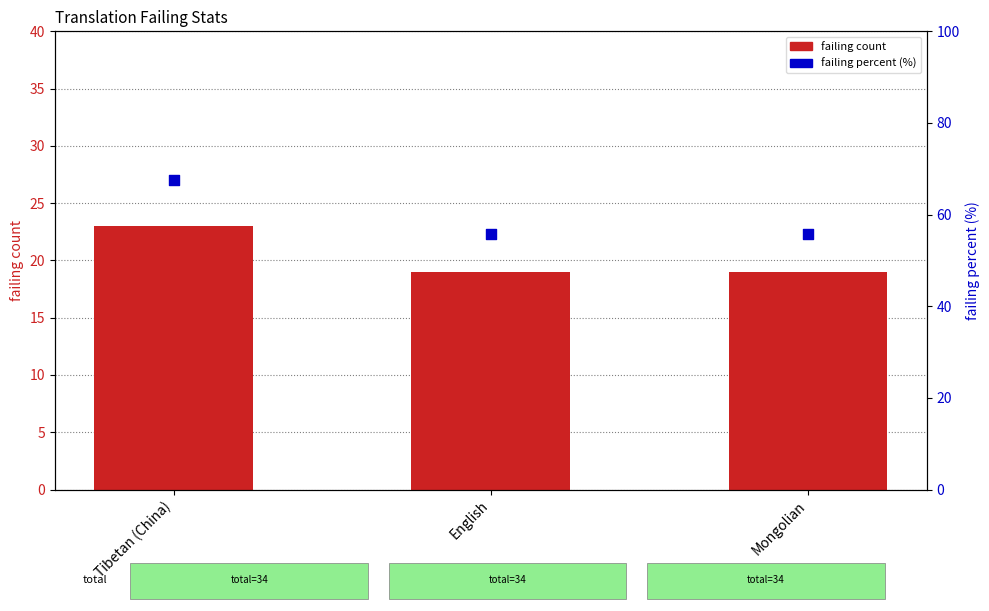

What is the total value across all series at Mongolian?

74.8